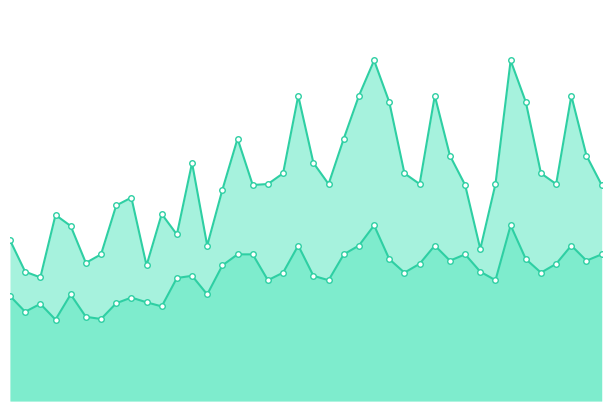

What are all the series names shown in the legend?

P1, P2